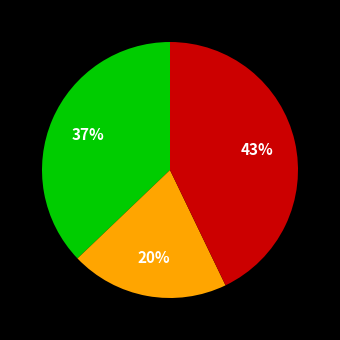

Is there any slice that represents more than half of the pie?

No